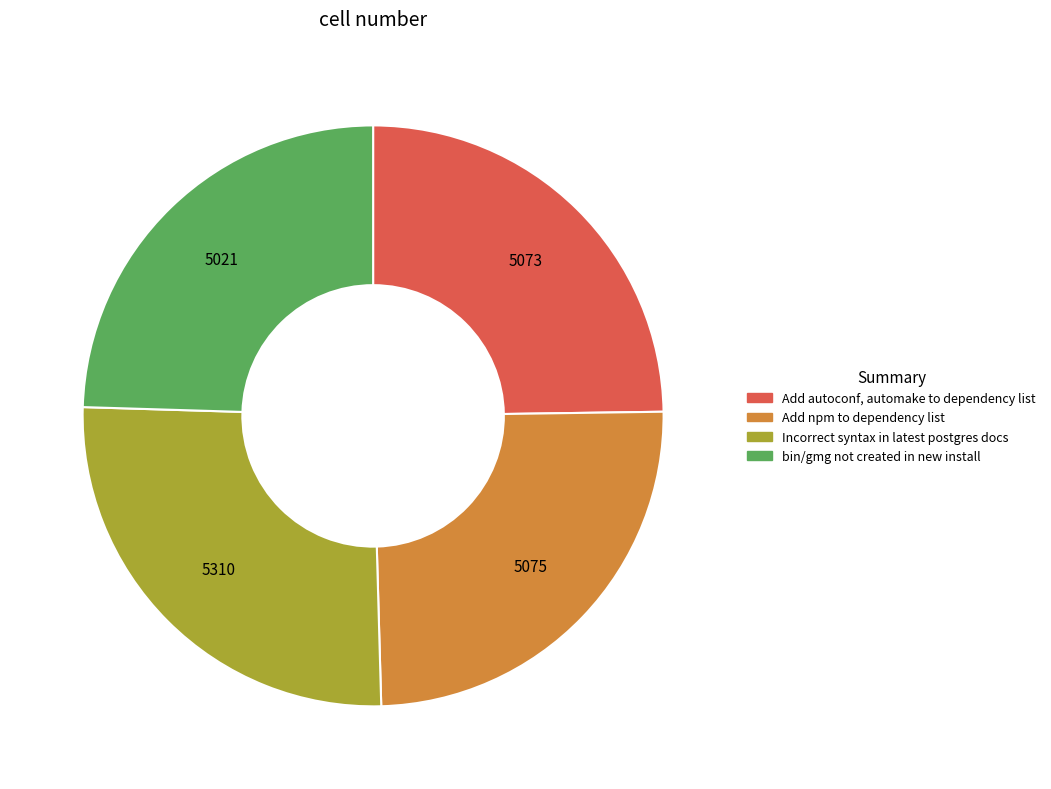

Which slice is the largest?

Incorrect syntax in latest postgres docs